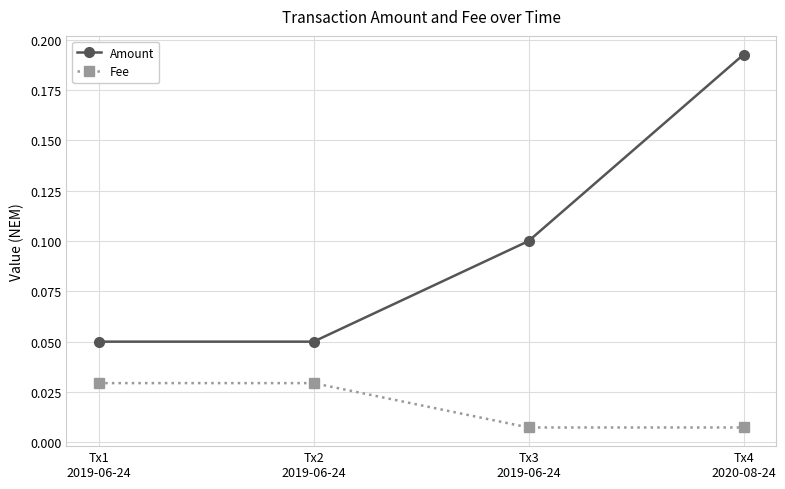

How many Fee values are between 0 and 1?

4